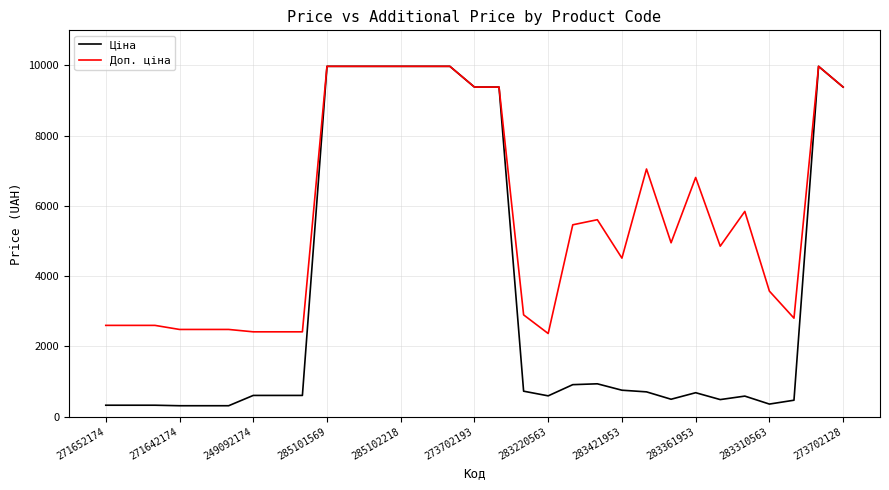

List the series in order of their overall mean, highest first.

Доп. ціна, Ціна